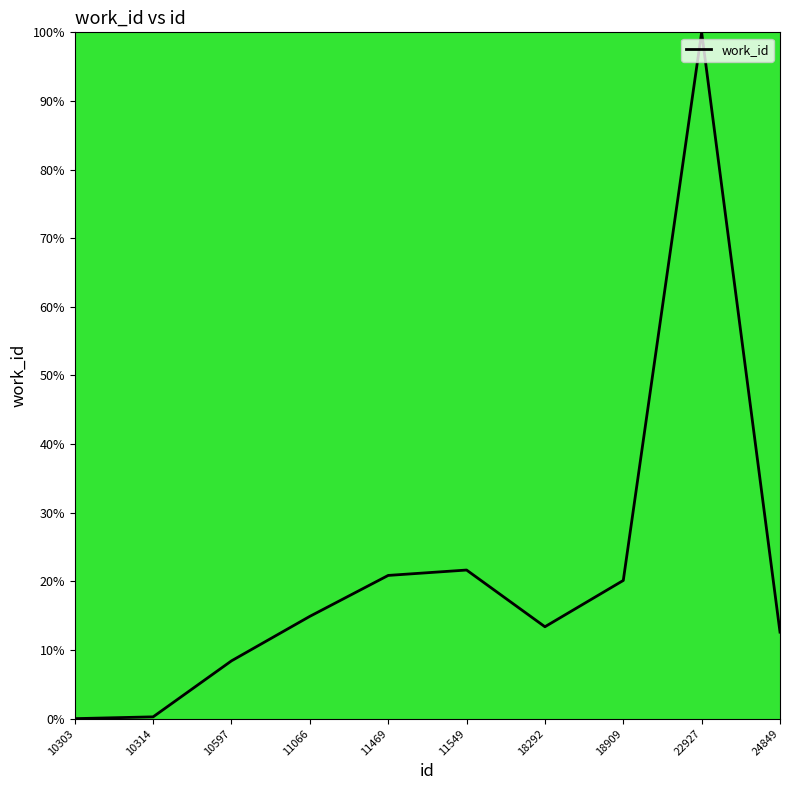

Which label corresponds to the largest value in the chart?

22927